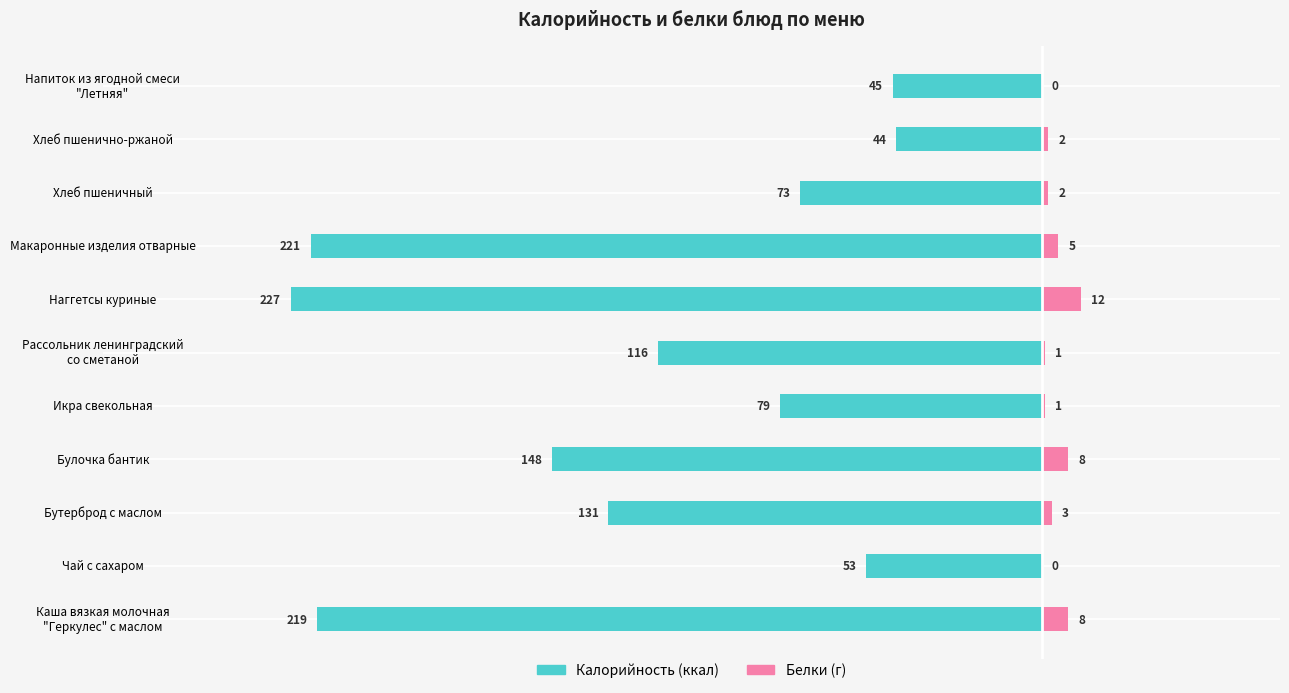

Is it true that Белки equals 2 at Рассольник ленинградский со сметаной?

False